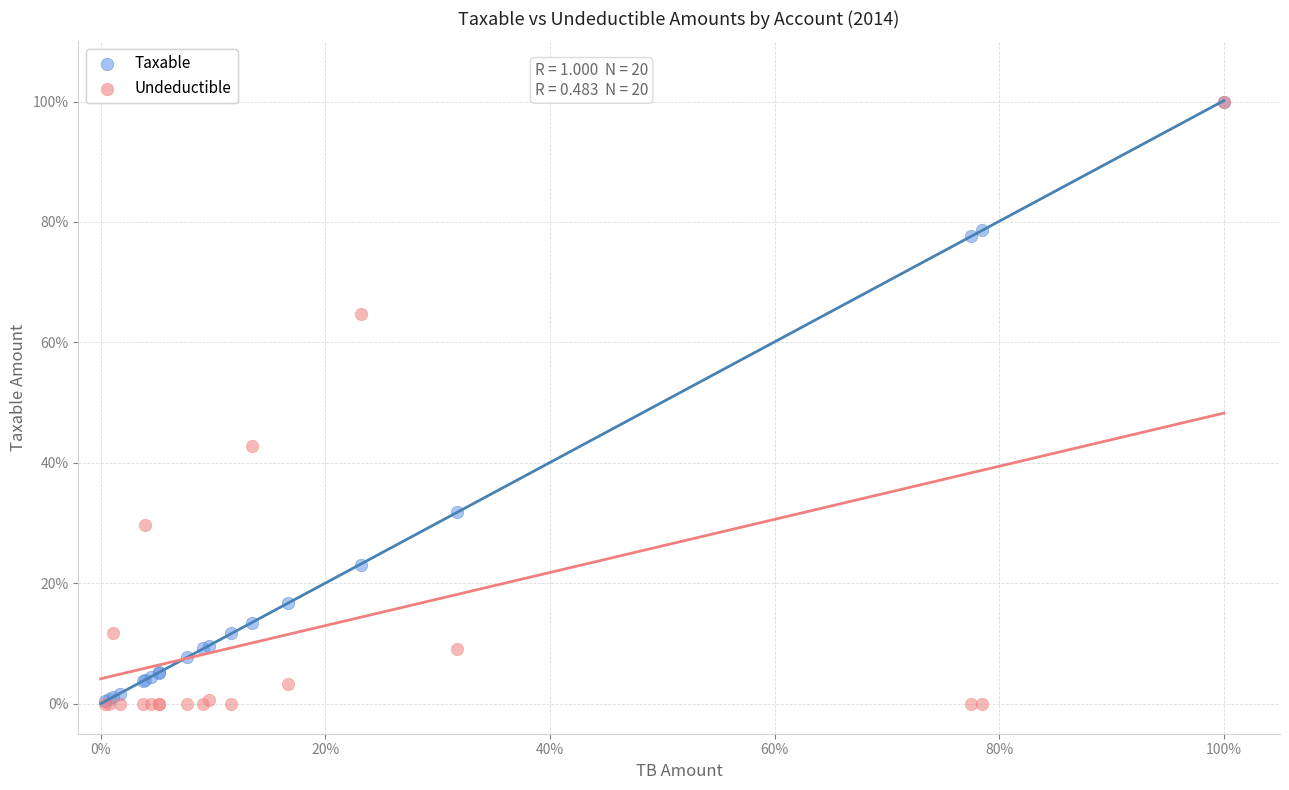

What are all the series names shown in the legend?

Taxable, Undeductible